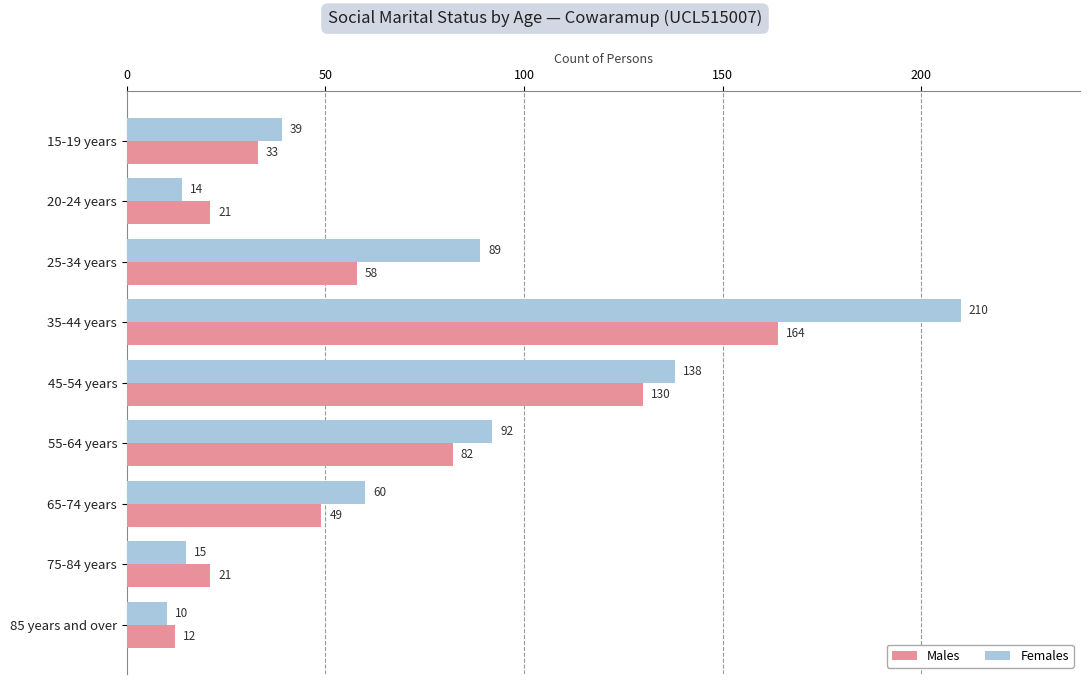

The Males series shows 58 at 25-34 years. True or false?

True